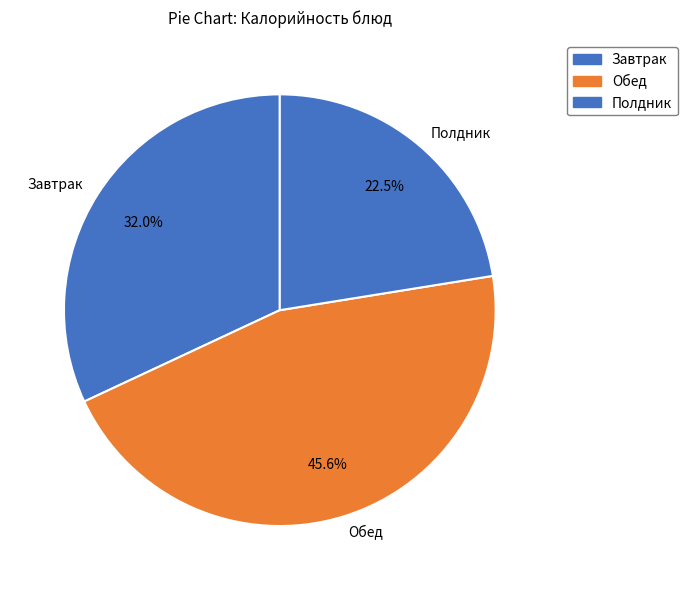

Count the number of slices in the pie.

3